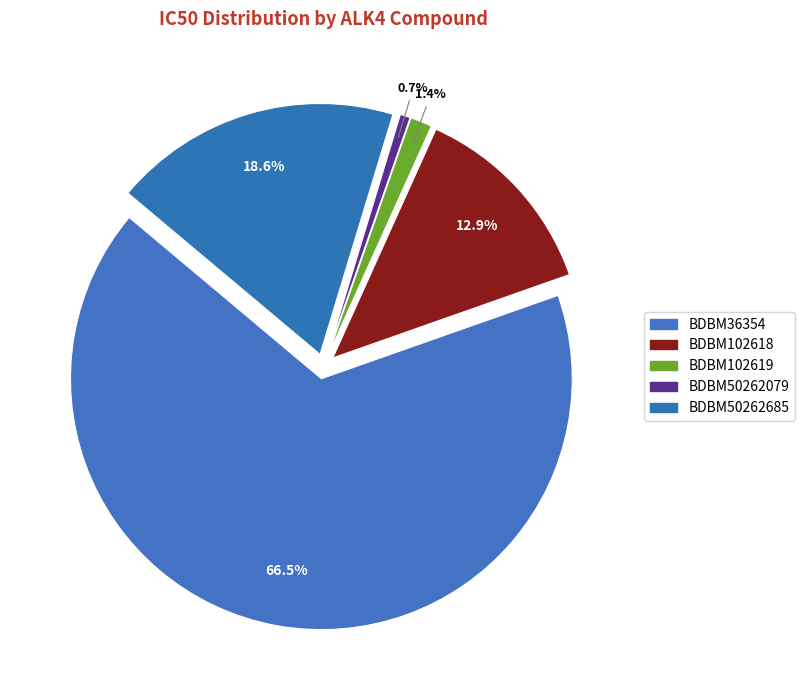

Does BDBM102619 represent more than half of the total?

No